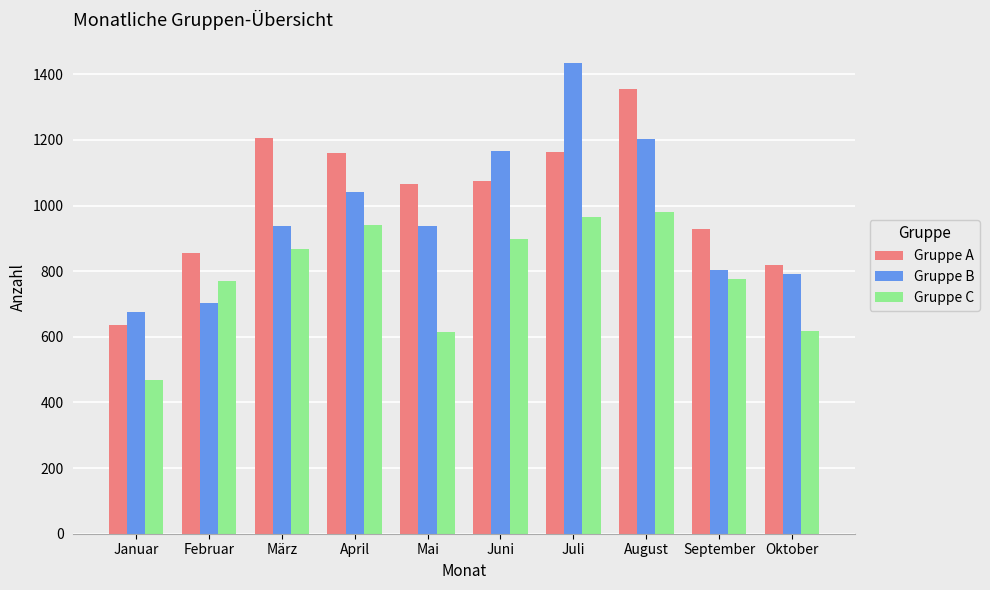

Are the bars grouped side by side (vs. stacked)?

Yes